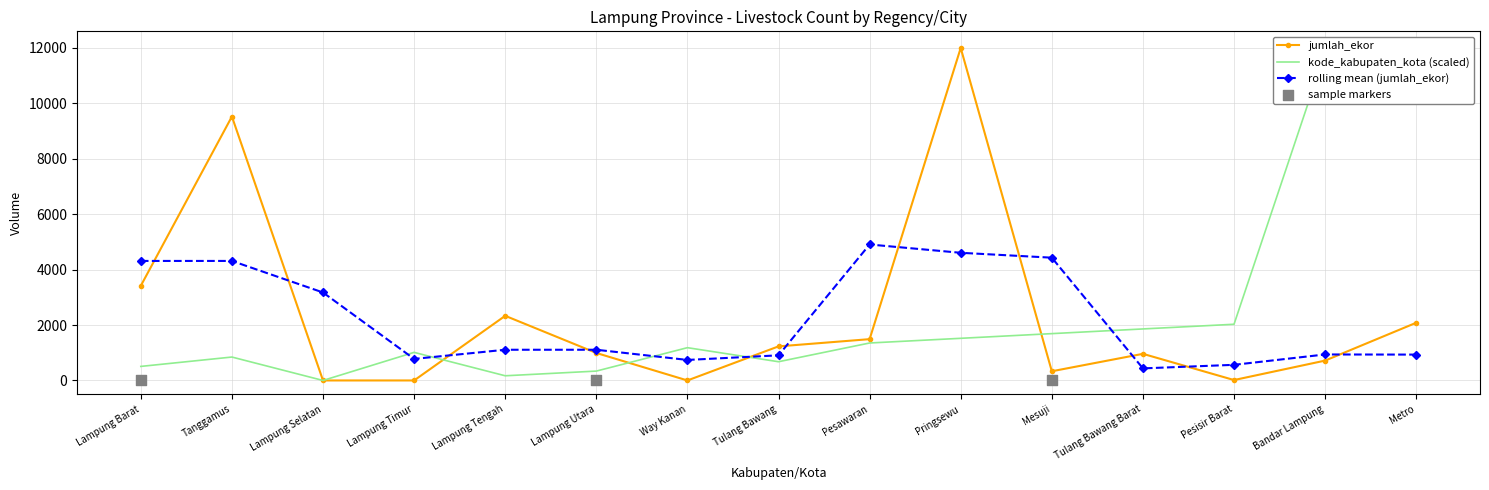

At which category is the sum across all series the highest?

Metro